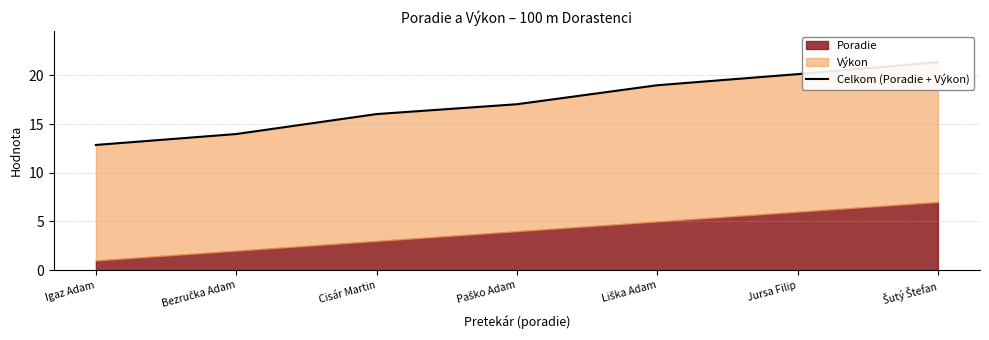

Does the chart have visible grid lines?

Yes